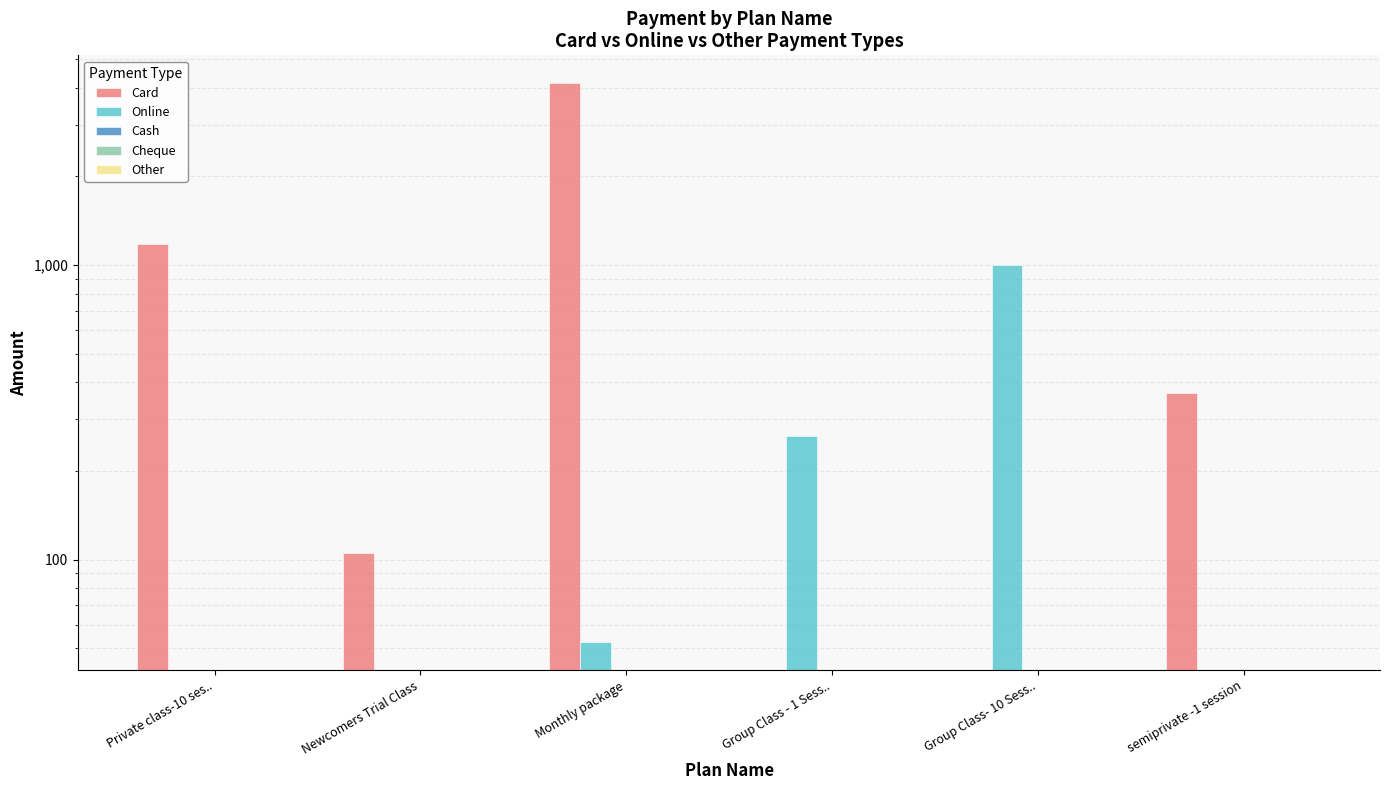

The Cheque series shows 0.0 at semiprivate -1 session. True or false?

True